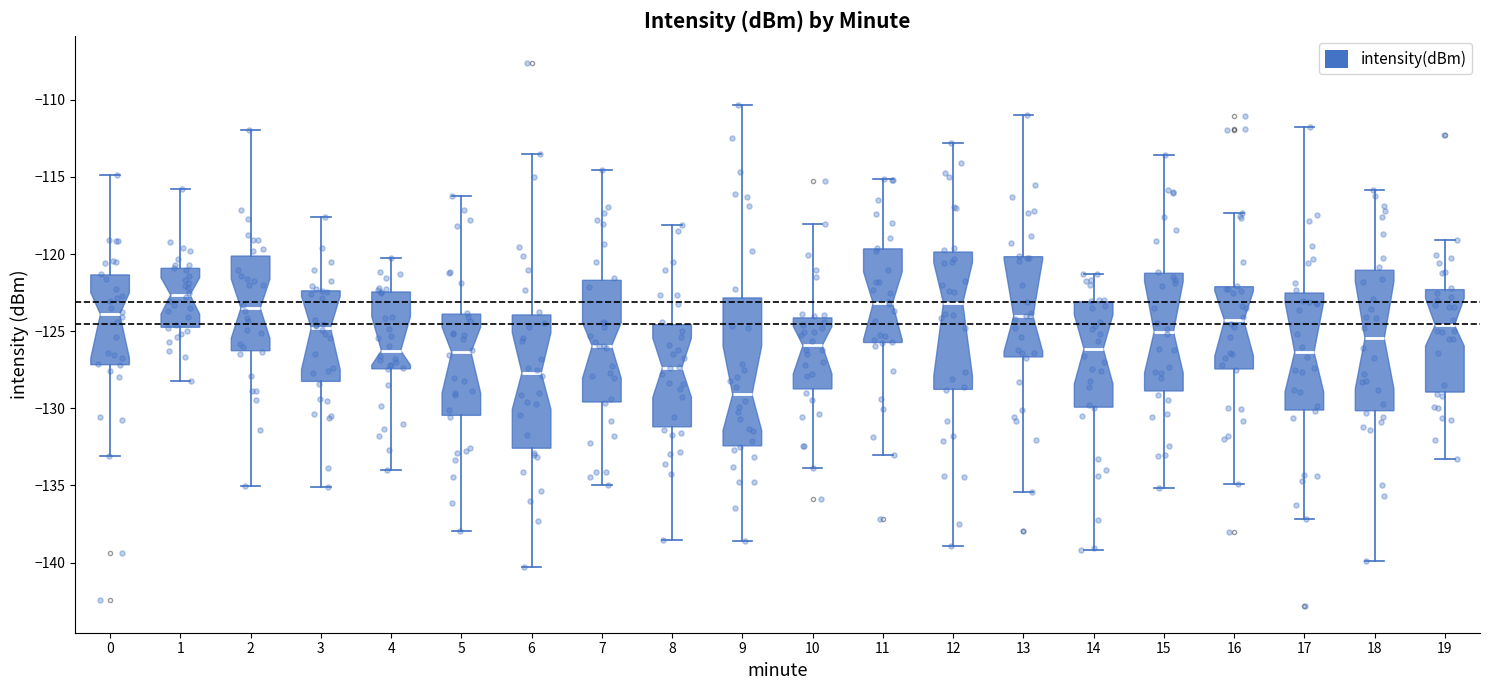

Which box's median line is the lowest?

9